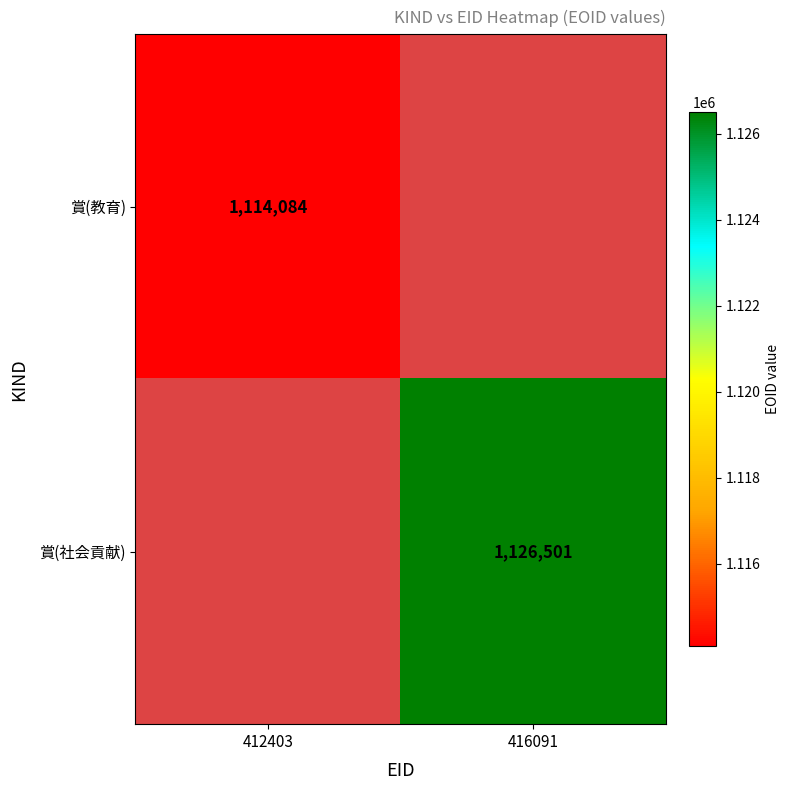

At which category is the sum across all series the highest?

416091